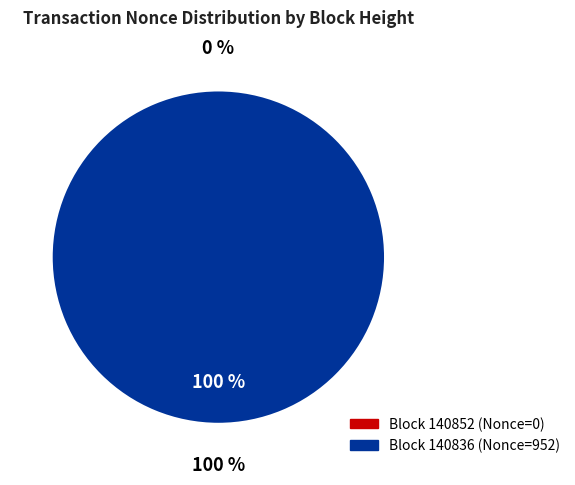

Rank the categories by value from lowest to highest.

140852, 140836